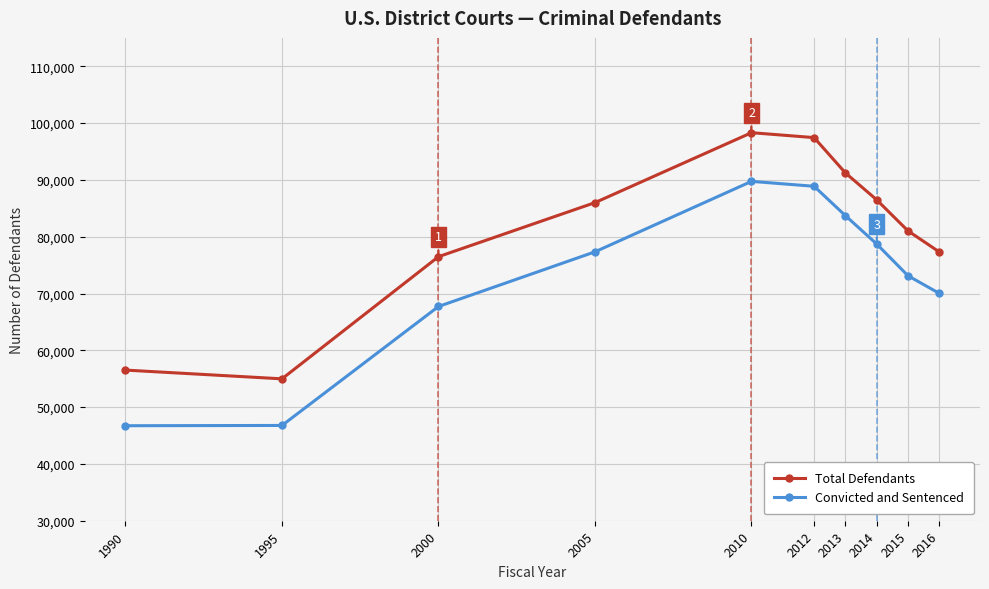

What is the value of the Total Defendants point at the 4th from the left?

86000